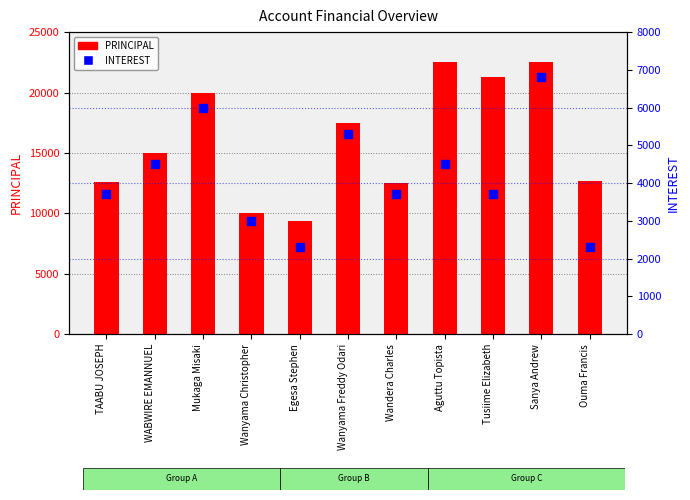

What is the total value across all series at Ouma Francis?

15000